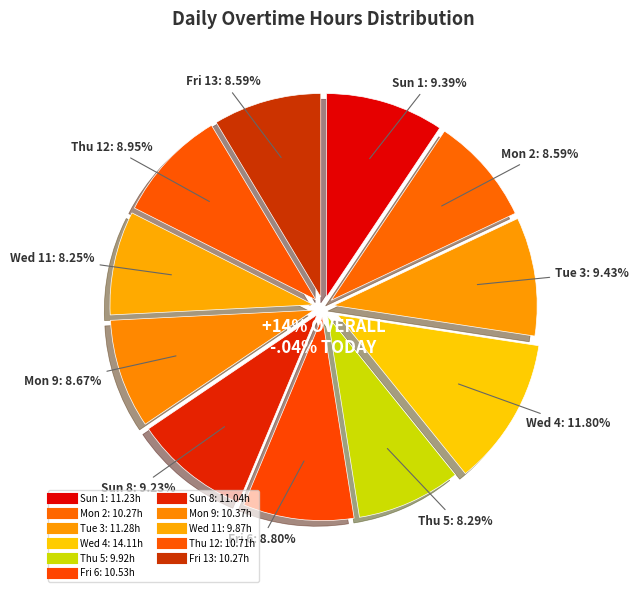

What is the change in value from Tue 3 to Wed 11?

-1.4